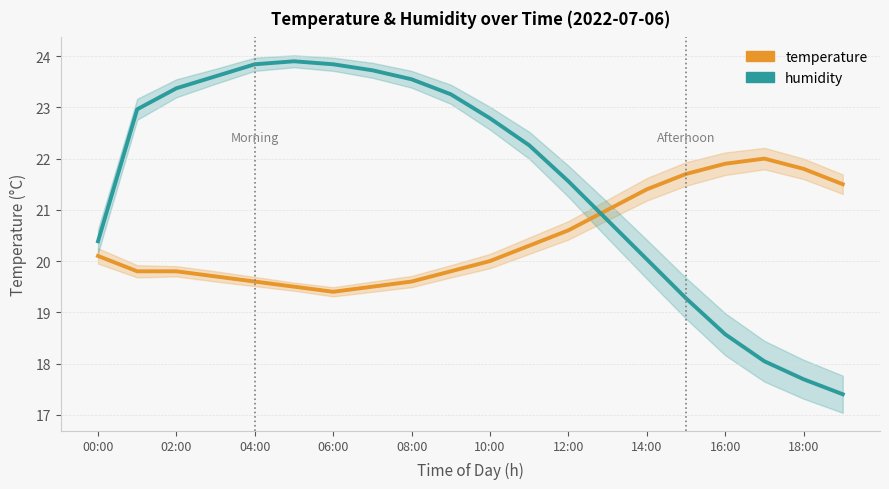

Does the chart have visible grid lines?

Yes